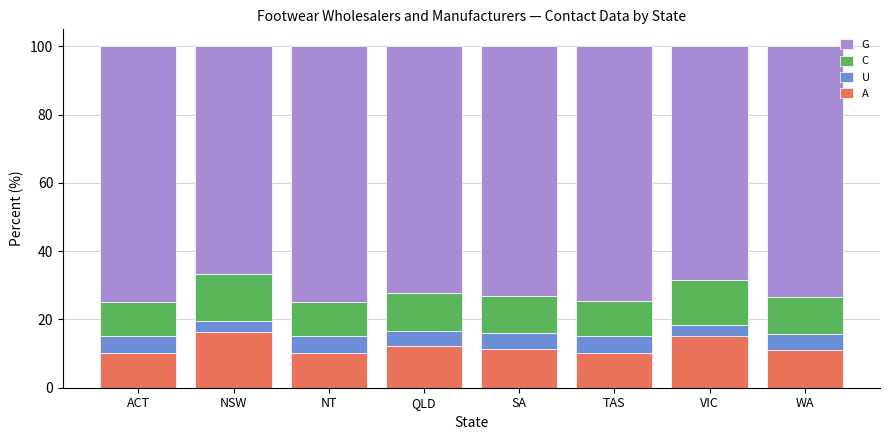

What is the average value of the A series?

12.1